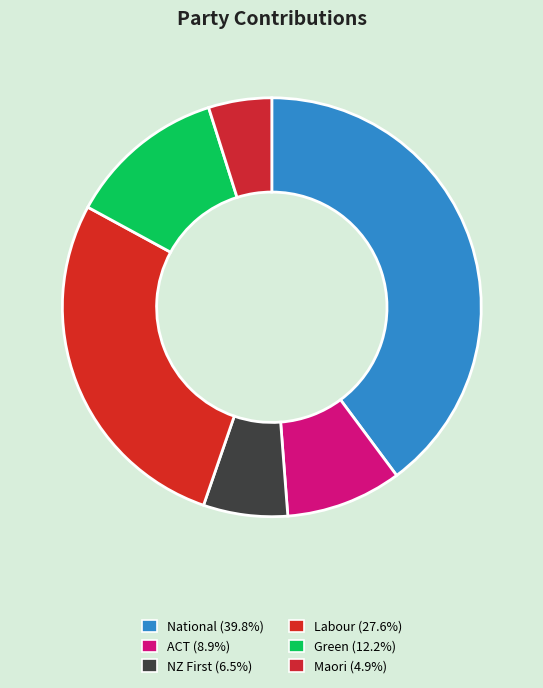

To the nearest percent, what portion does National represent?

40%